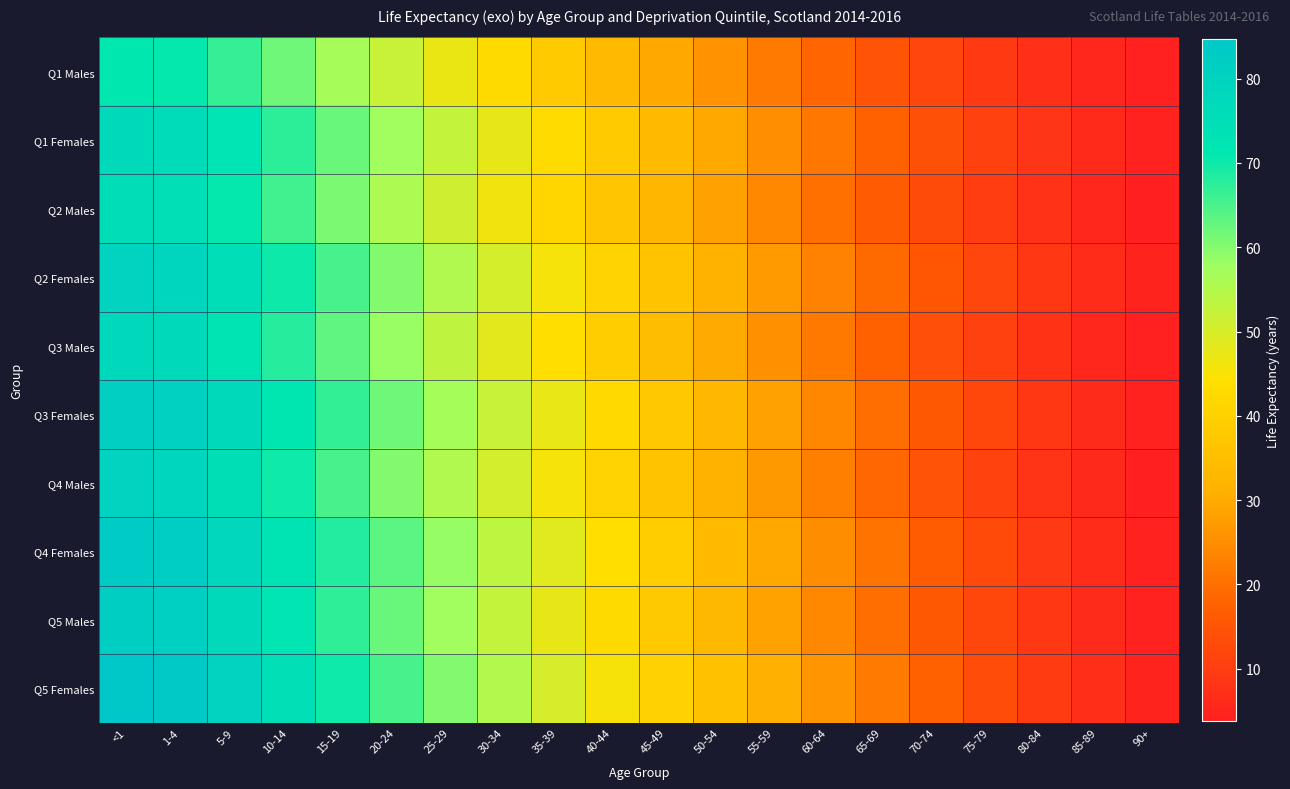

Rank the series at 20-24 from highest to lowest value.

Q5 Females, Q4 Females, Q5 Males, Q3 Females, Q2 Females, Q4 Males, Q3 Males, Q1 Females, Q2 Males, Q1 Males